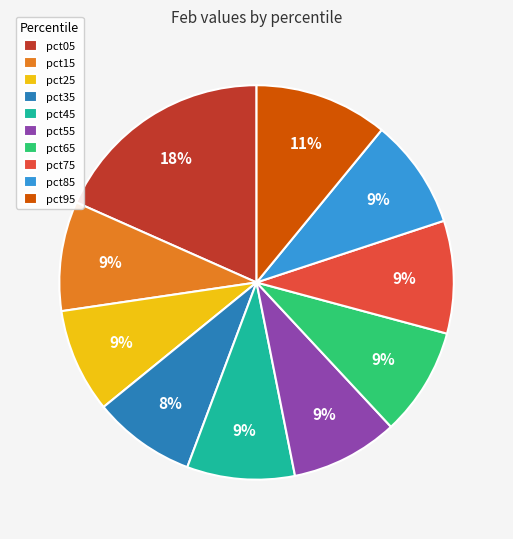

Is it true that pct95 is 11% of the pie?

True